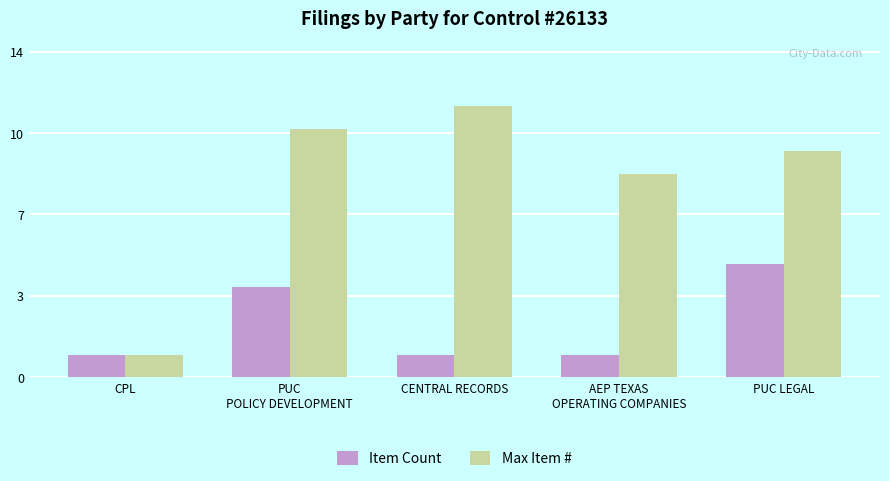

List the series in order of their peak value, lowest first.

Item Count, Max Item #